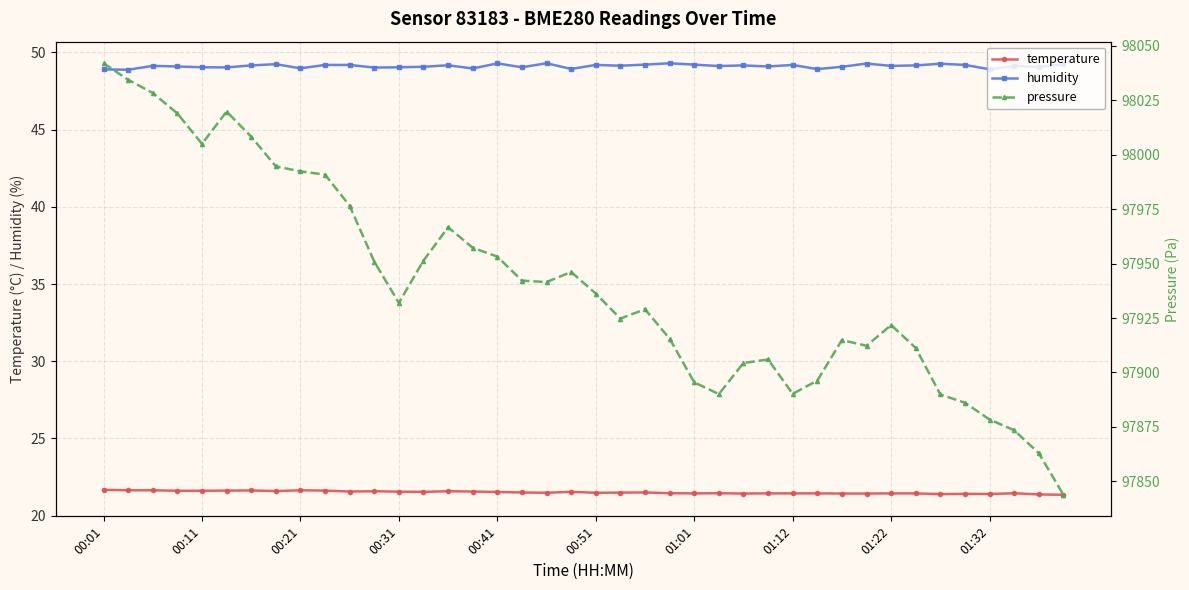

In pressure, how many points are lower than both neighbors (excluding endpoints)?

7